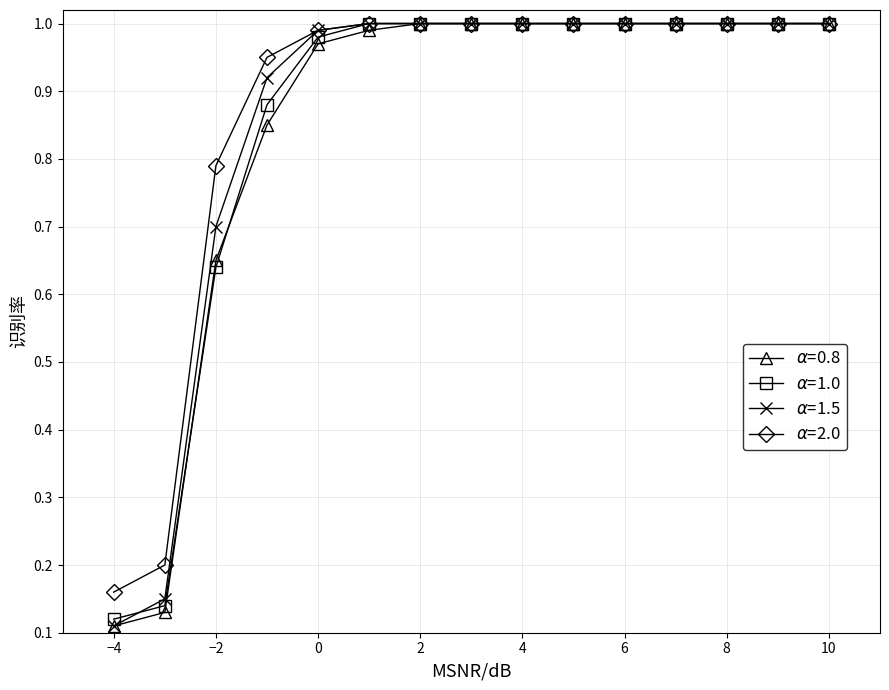

At how many categories does at least one series exceed 0?

15